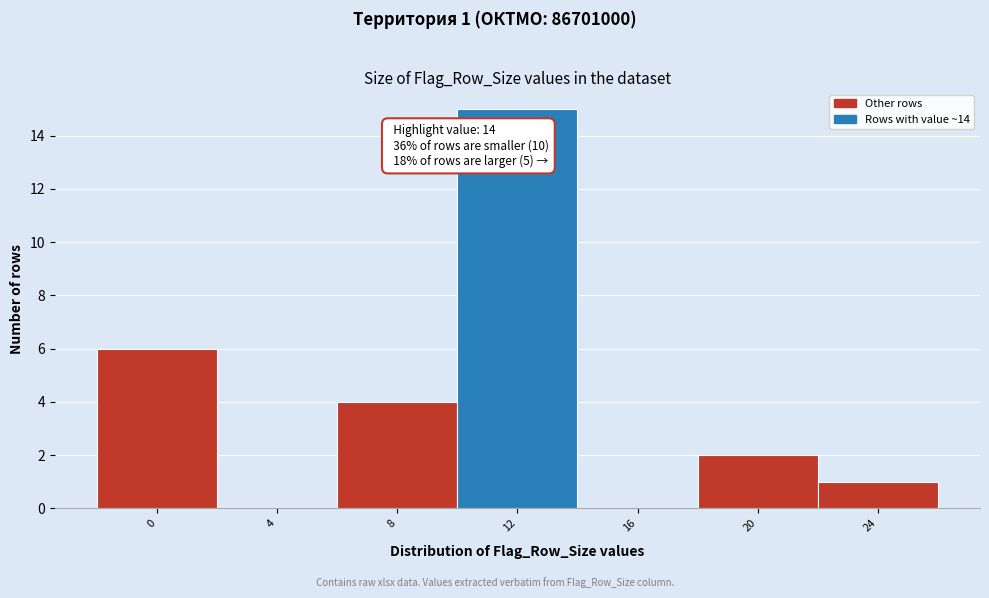

Reading right to left, extract all data points from this chart.

24=1	20=2	16=0	12=15	8=4	4=0	0=6